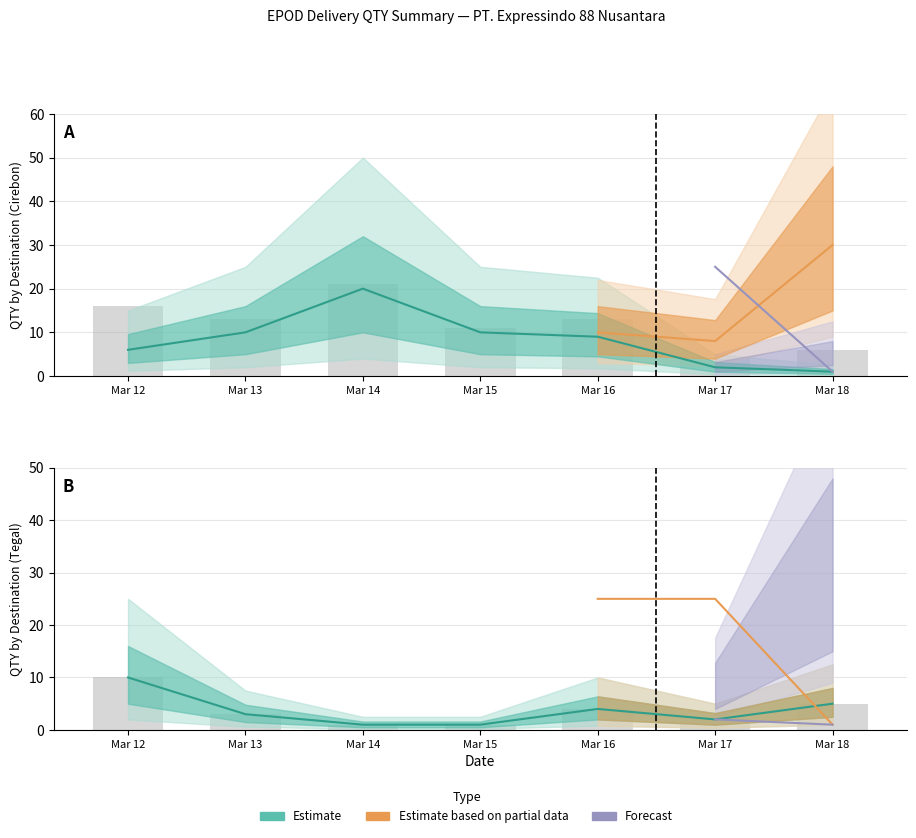

At how many categories does at least one series exceed 6?

5